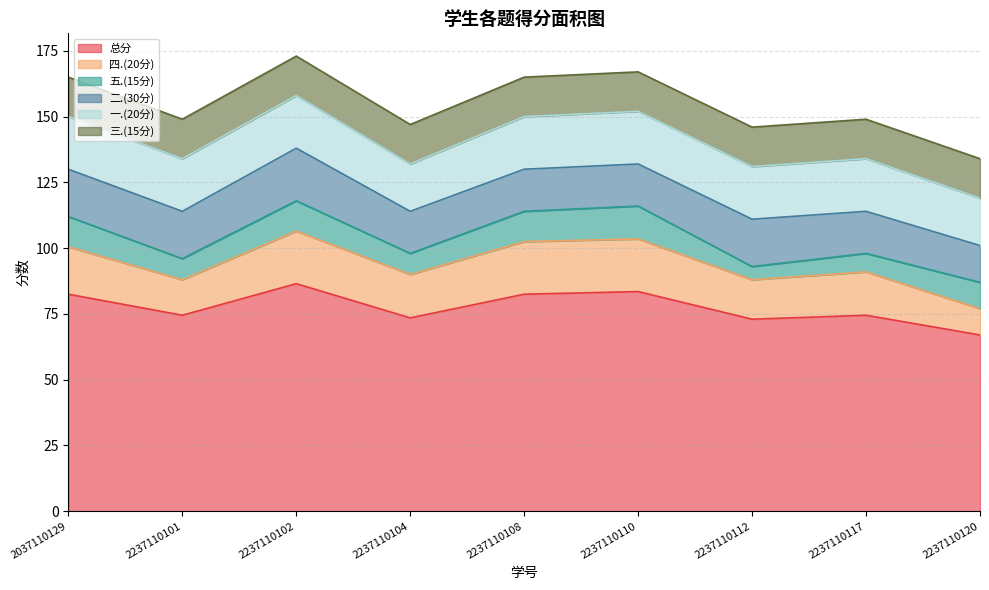

Reading left to right, what are all the values shown in this chart?

总分: 82.5	74.5	86.5	73.5	82.5	83.5	73.0	74.5	67.0
四.(20分): 18.0	13.5	20.0	16.5	20.0	20.0	15.0	16.5	10.0
五.(15分): 11.5	8.0	11.5	8.0	11.5	12.5	5.0	7.0	10.0
二.(30分): 18.0	18.0	20.0	16.0	16.0	16.0	18.0	16.0	14.0
一.(20分): 20.0	20.0	20.0	18.0	20.0	20.0	20.0	20.0	18.0
三.(15分): 15.0	15.0	15.0	15.0	15.0	15.0	15.0	15.0	15.0